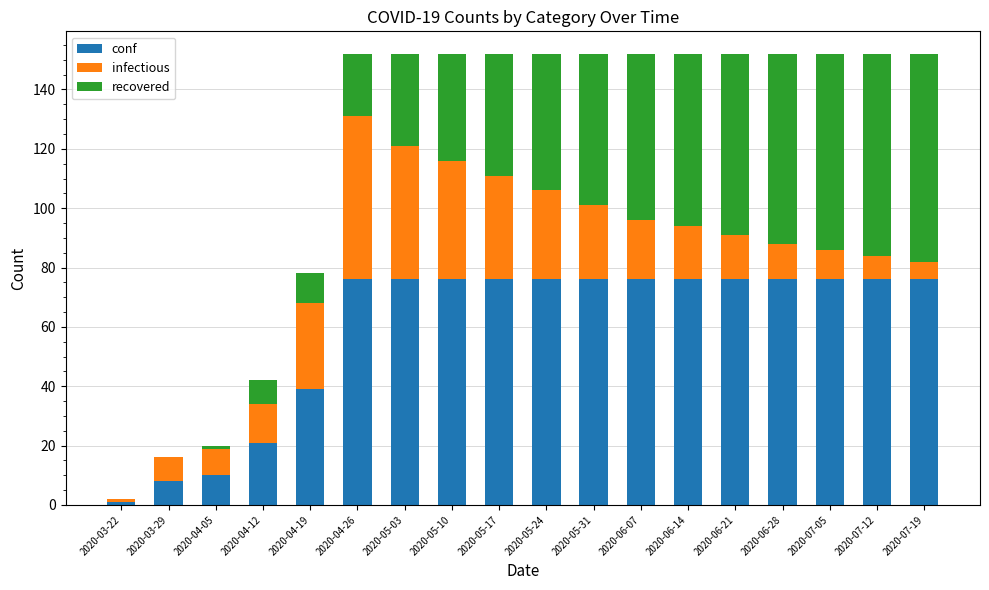

What is the highest value of the conf series?

76